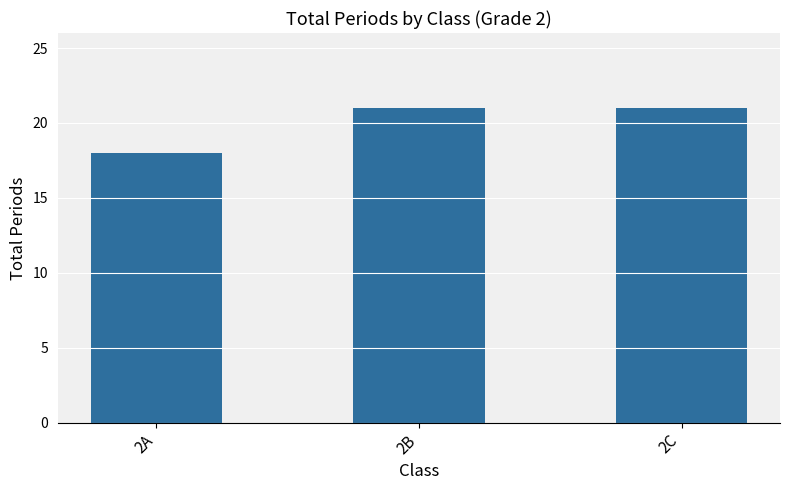

The value at 2C is 12. True or false?

False